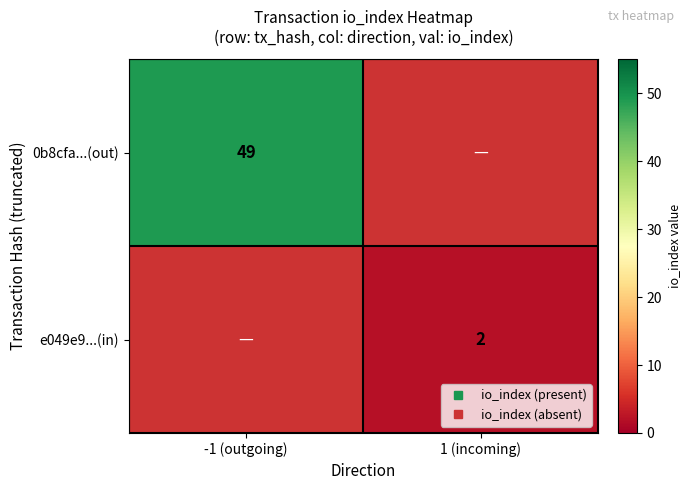

The value of e049e9...(in) at 1 (incoming) is 1.2. True or false?

False